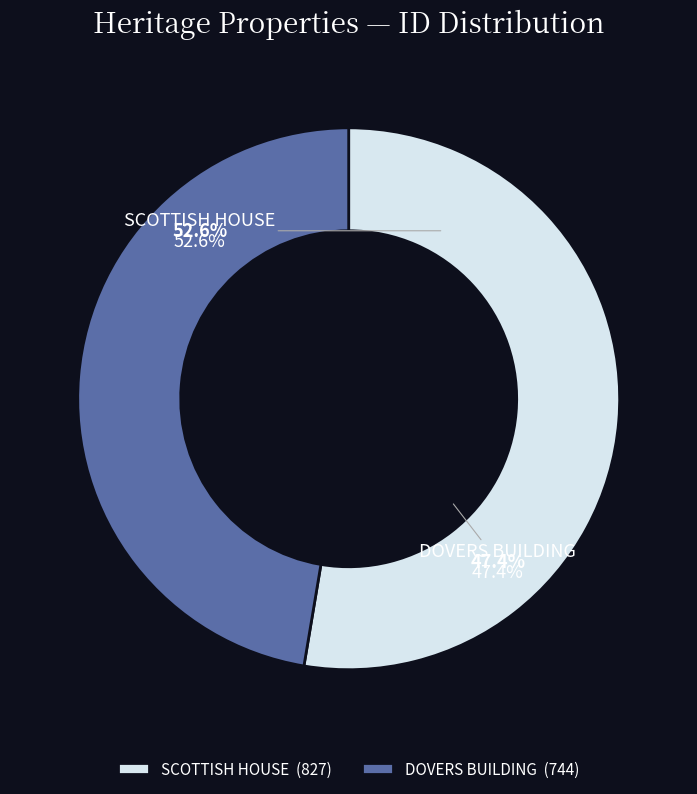

Which category accounts for the majority?

SCOTTISH HOUSE